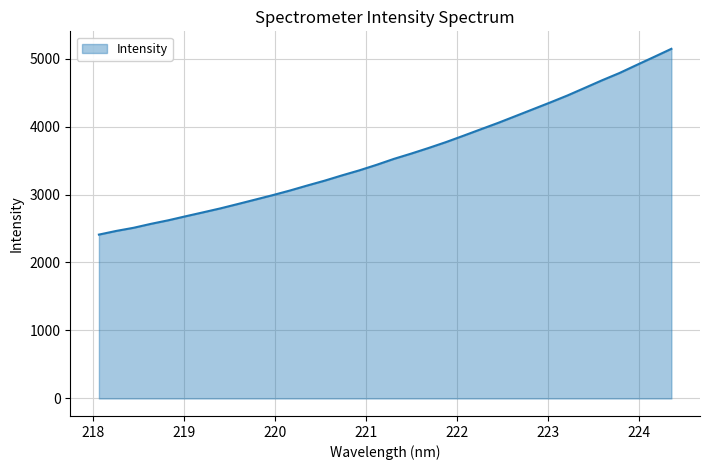

What is the maximum value shown in the chart?

5142.6